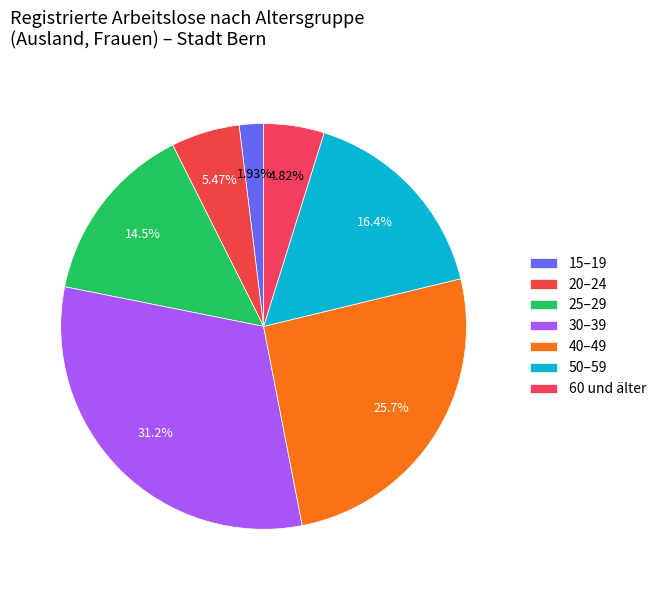

How many segments does this pie chart have?

7